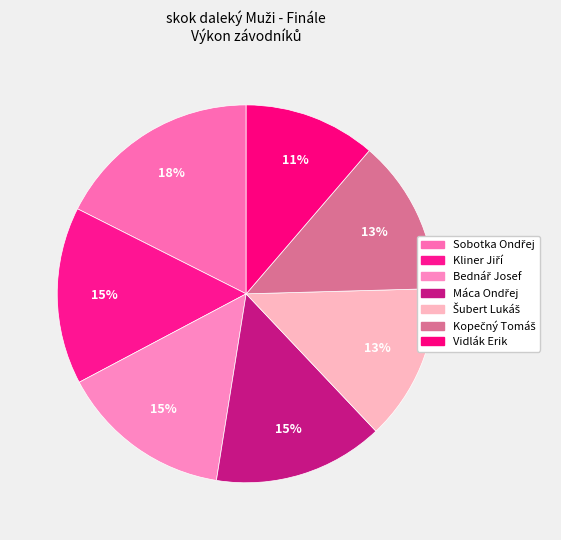

Is there a majority slice in this chart?

No